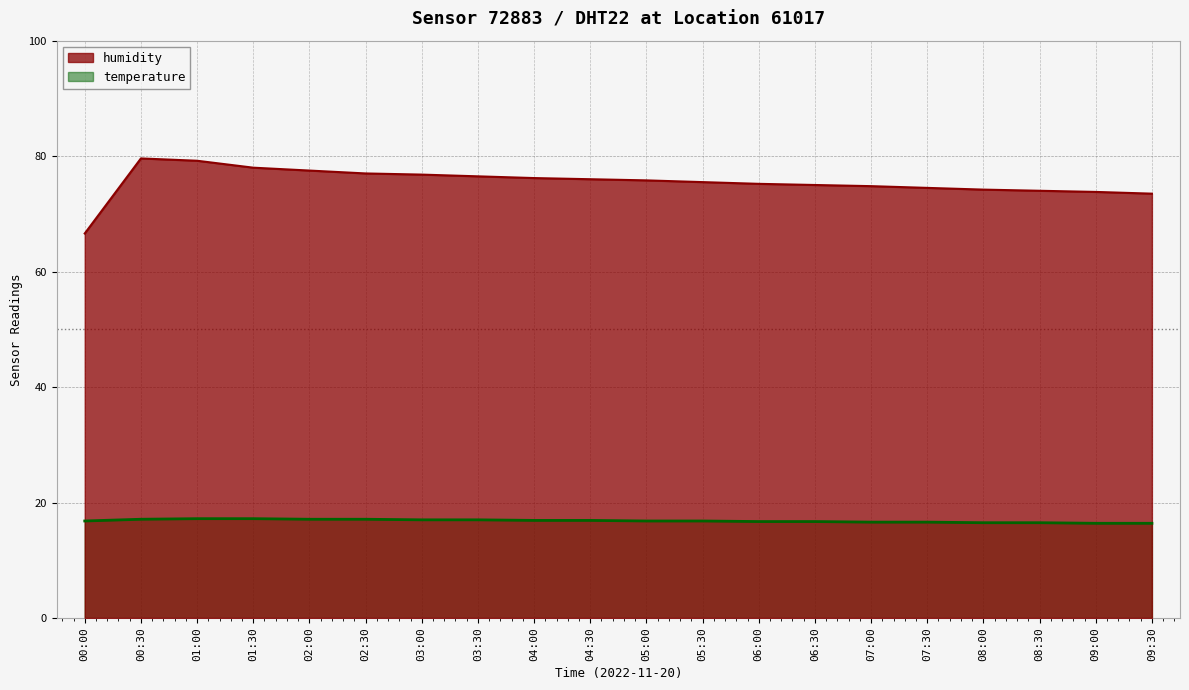

Which series has the widest spread of values?

humidity